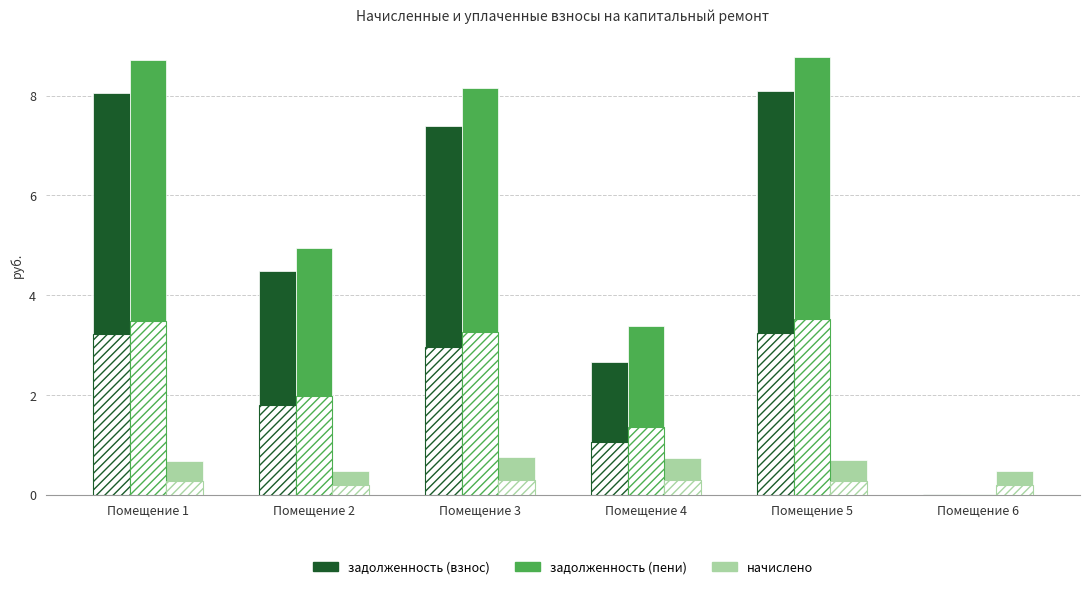

Which series has the largest total across all categories?

задолженность (пени)